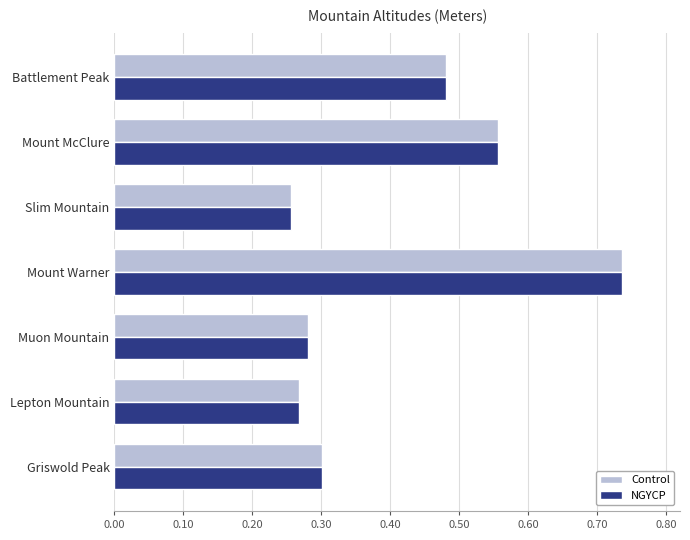

True or false: NGYCP has a value of 0.5 at Muon Mountain.

False